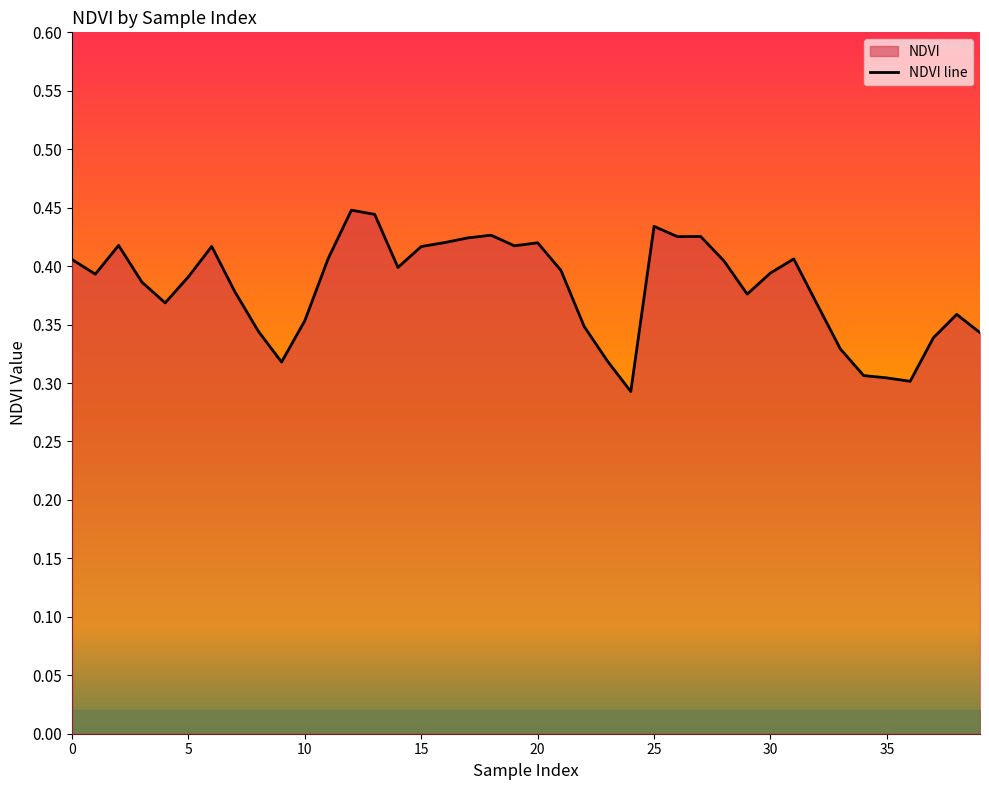

Is it true that the value at 0 is 0.4?

True